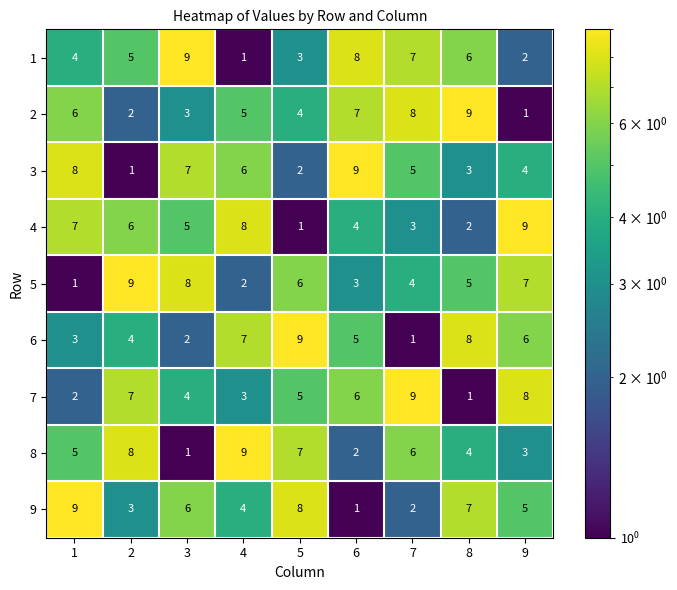

What is the highest value of the 2 series?

9